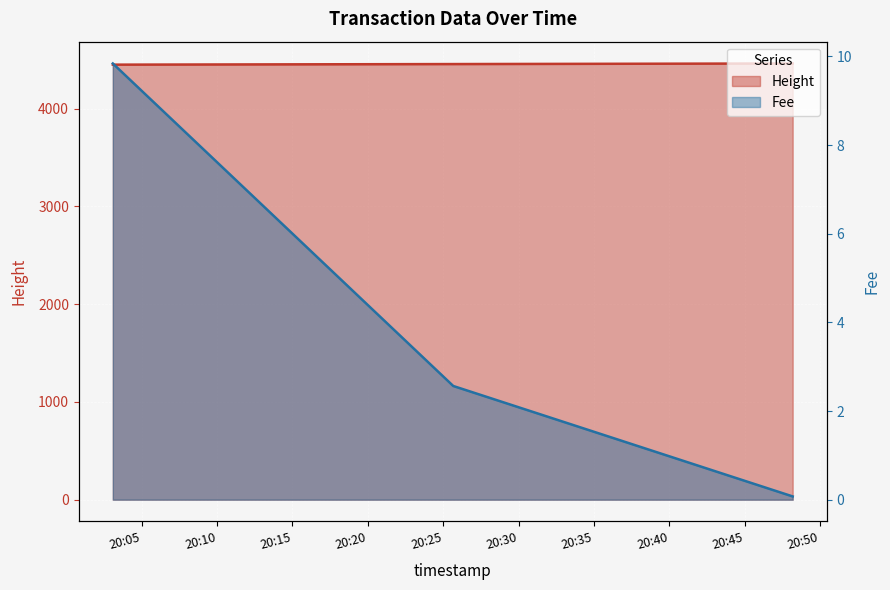

What is the difference between the Height values at 2019-01-22 20:48:11 and 2019-01-22 20:25:40?

6.0